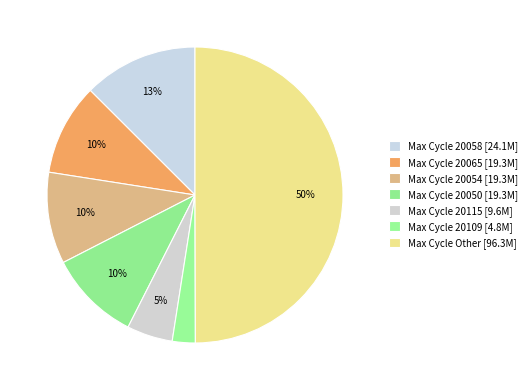

How many segments does this pie chart have?

7